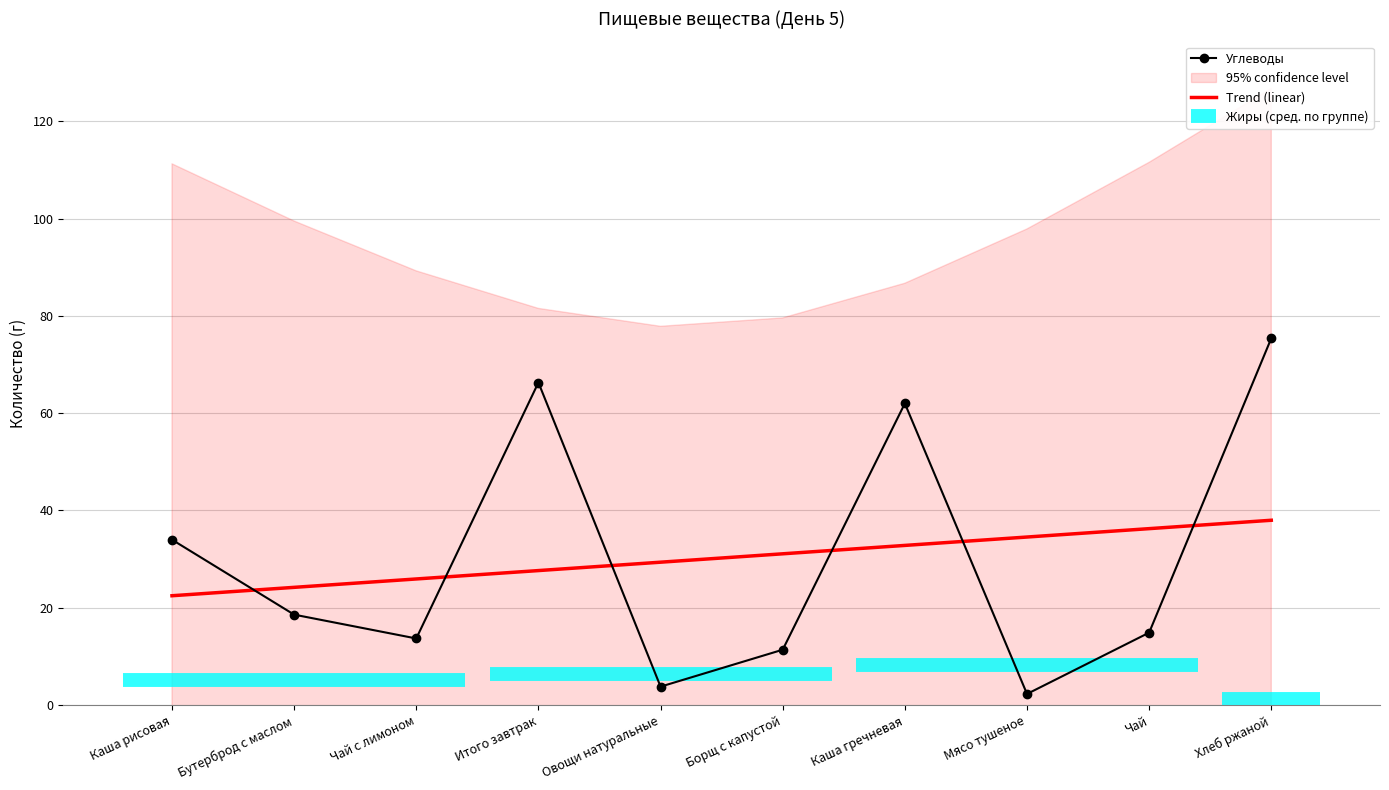

At Итого завтрак, list the series in order from largest to smallest.

Углеводы, Trend (linear)